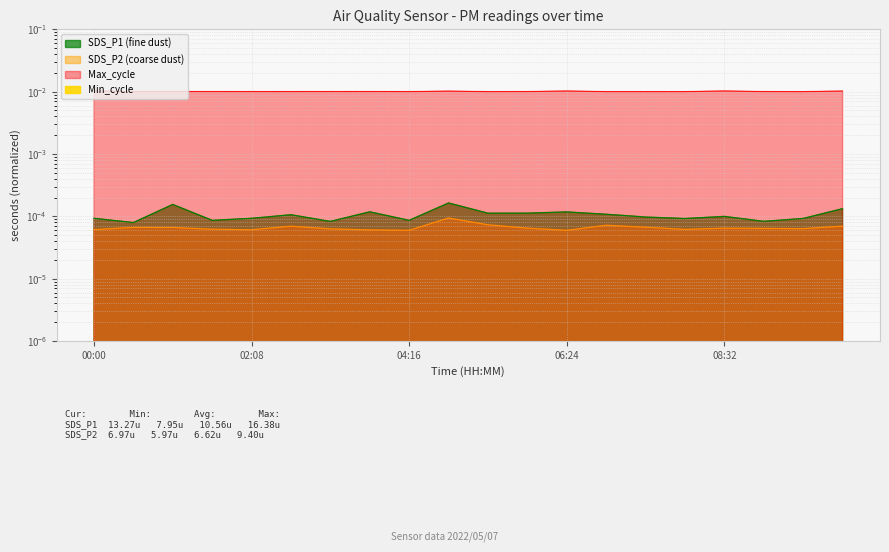

True or false: Max_cycle and SDS_P1 intersect in this chart.

False